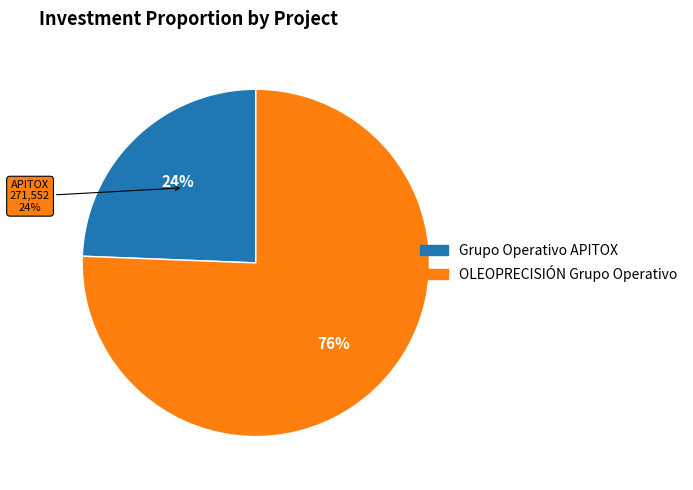

Is it true that Grupo Operativo APITOX is 16% of the pie?

False